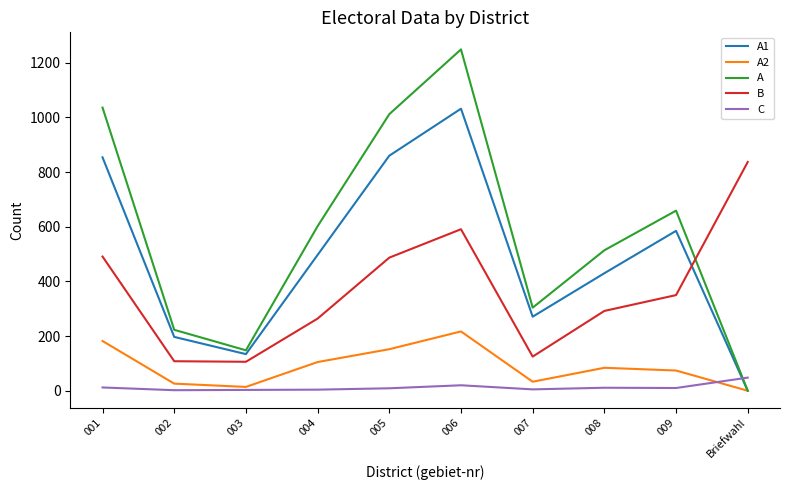

Is it true that A1 equals 0 at Briefwahl?

True